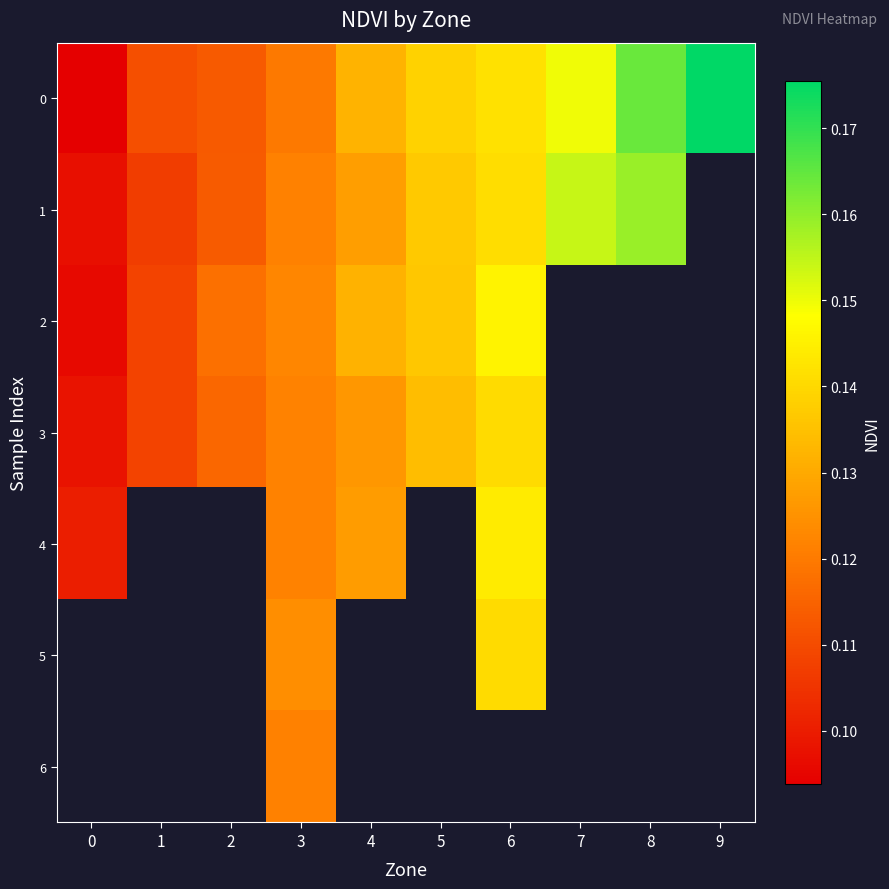

Is the value of 3 at 2 greater than the value of 0 at 2?

Yes